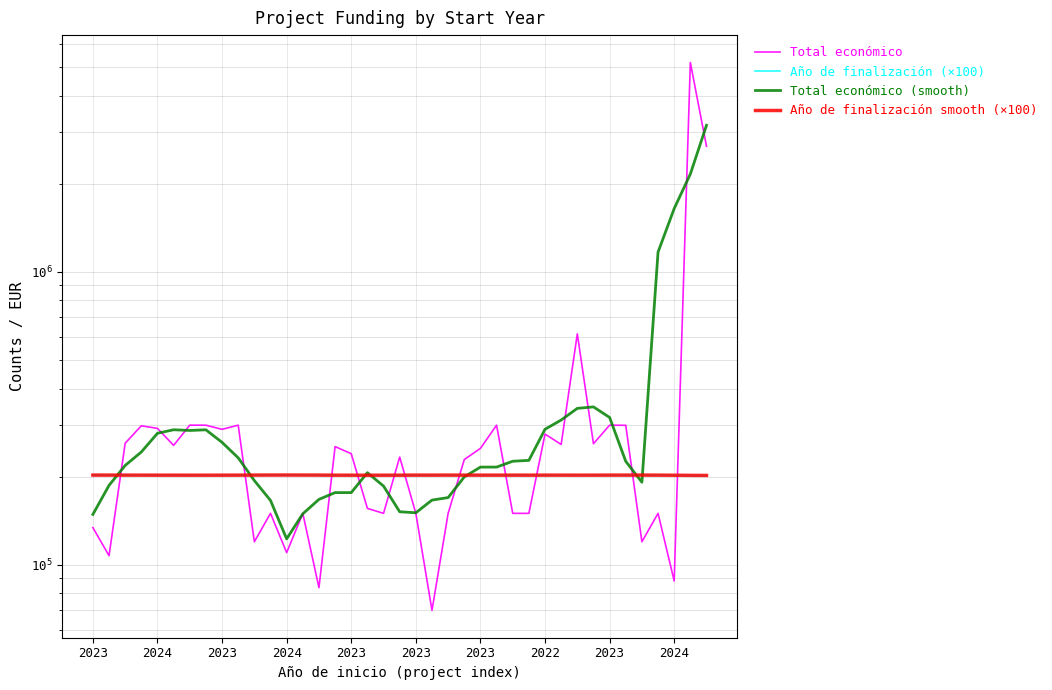

Which category has the lowest value across all series?

21